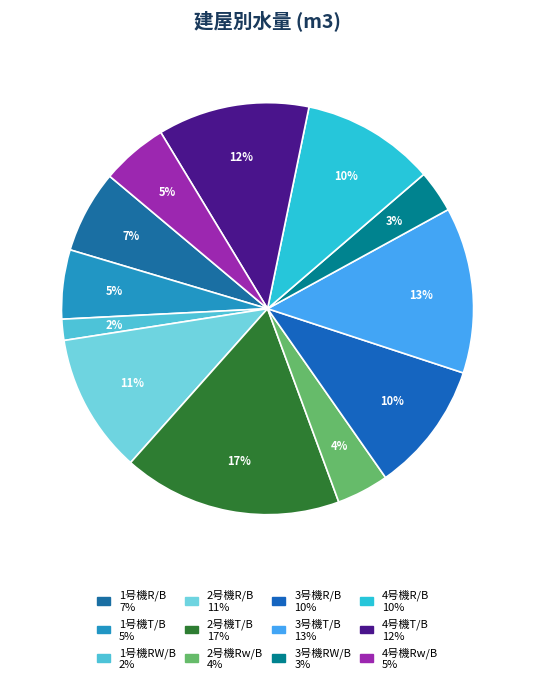

How many slices are in this pie chart?

12